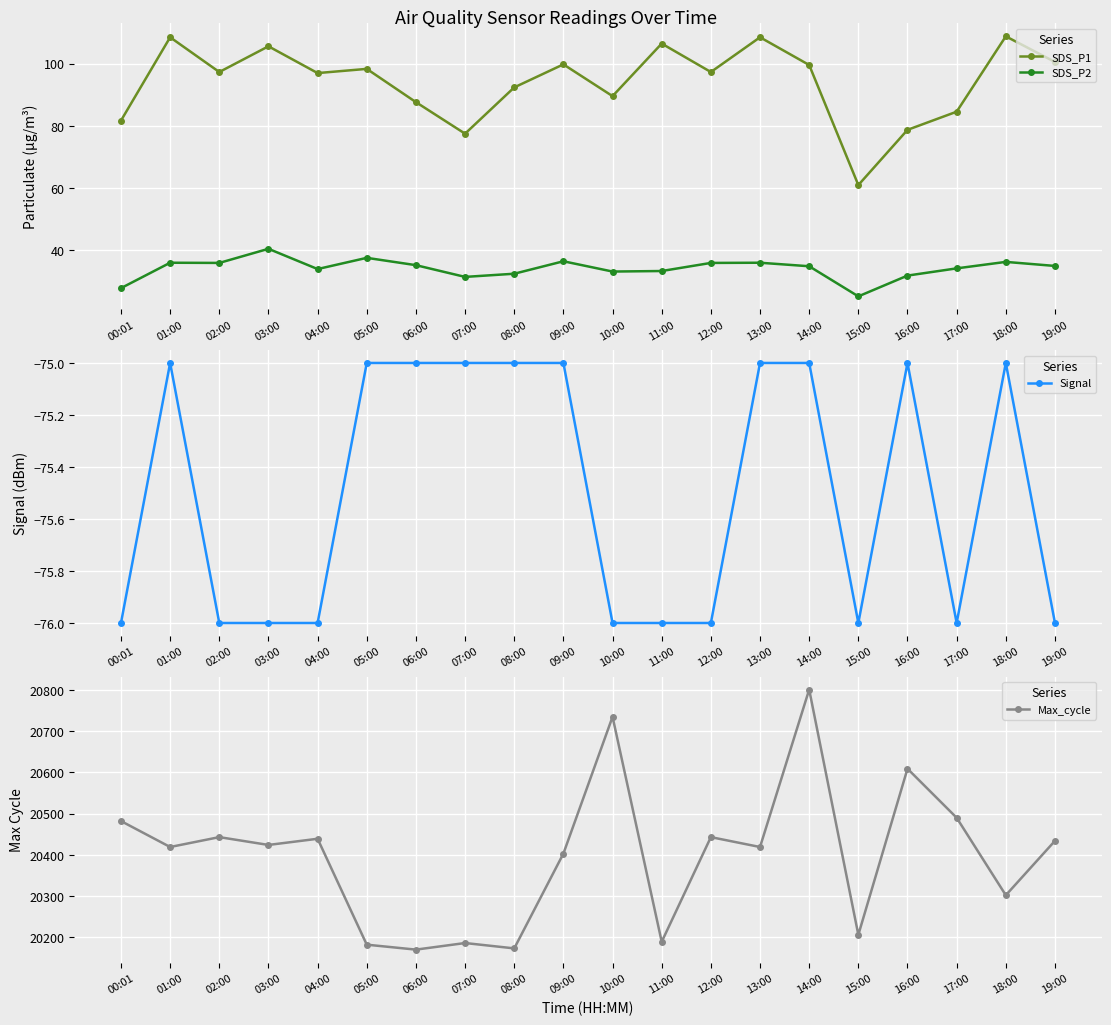

True or false: SDS_P2 has more than 2 points higher than both neighbors.

True